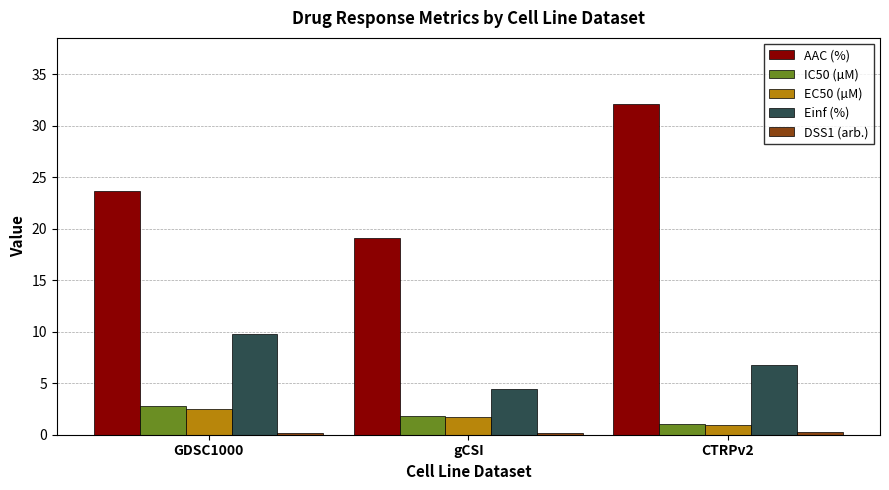

At how many categories does at least one series exceed 29?

1